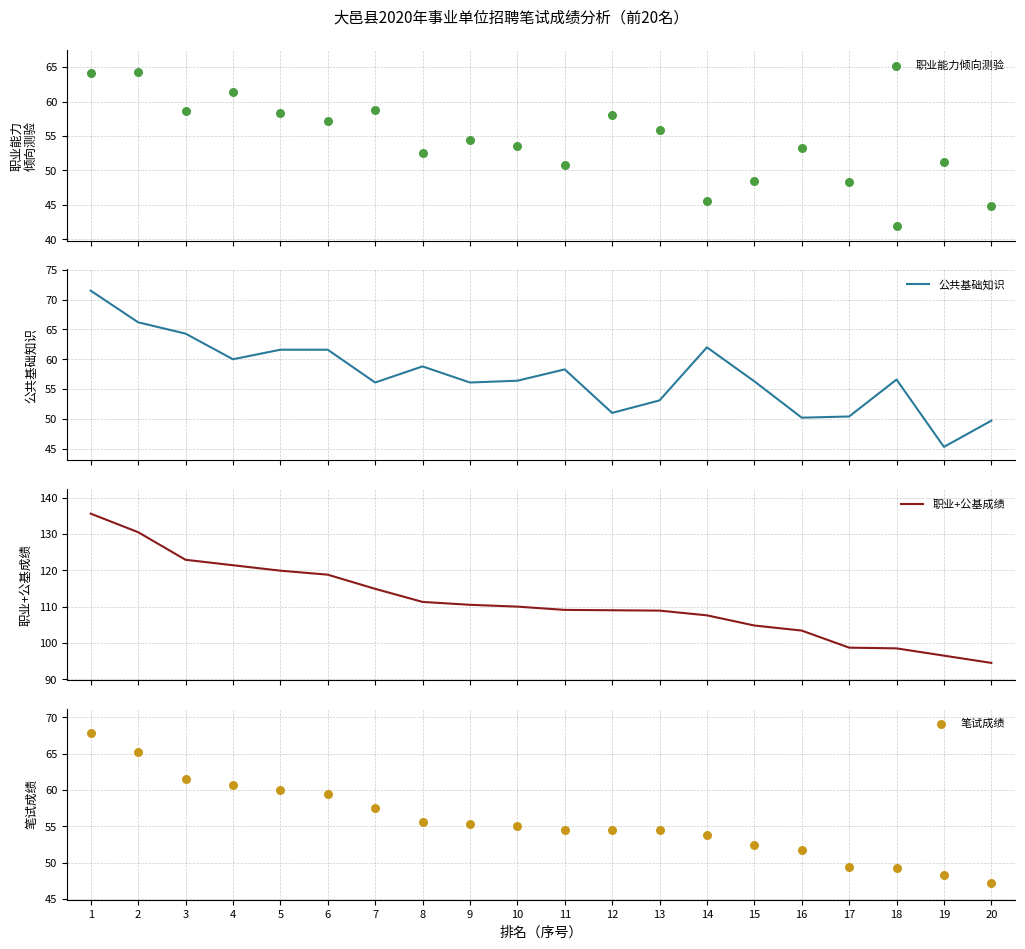

What are all the series names shown in the legend?

职业能力倾向测验, 公共基础知识, 职业+公基成绩, 笔试成绩